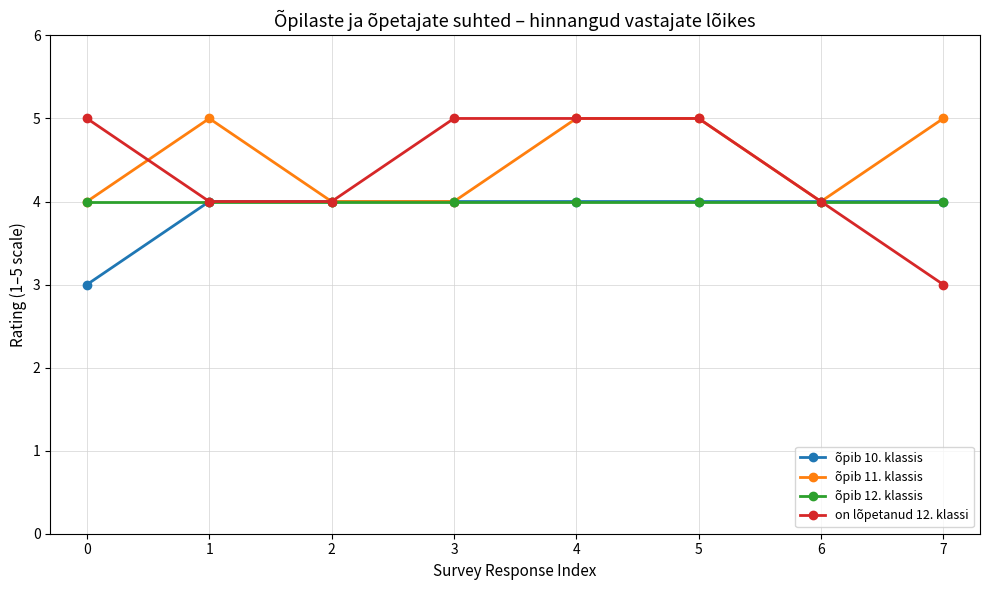

Is the value of on lõpetanud 12. klassi at 0 greater than the value of õpib 11. klassis at 0?

Yes